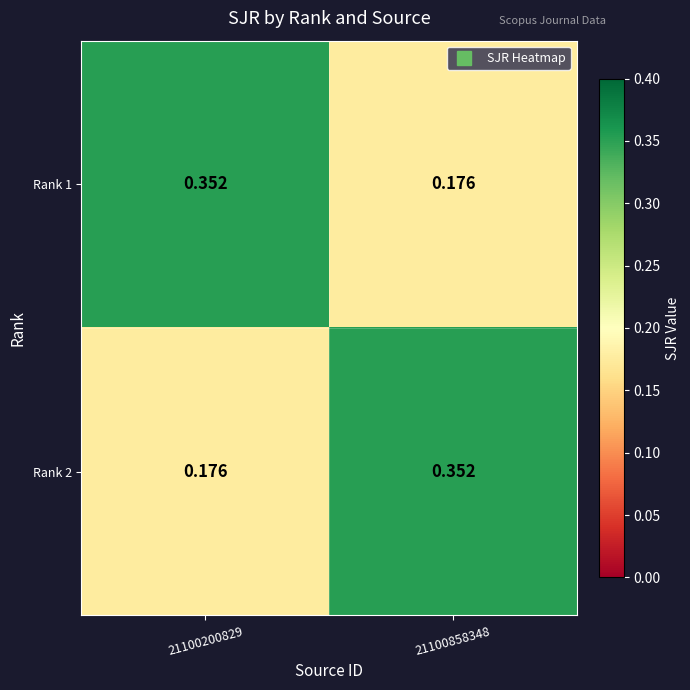

Reading left to right, list all the values displayed in this chart.

Rank 1: 21100200829=0.4	21100858348=0.2
Rank 2: 21100200829=0.2	21100858348=0.4